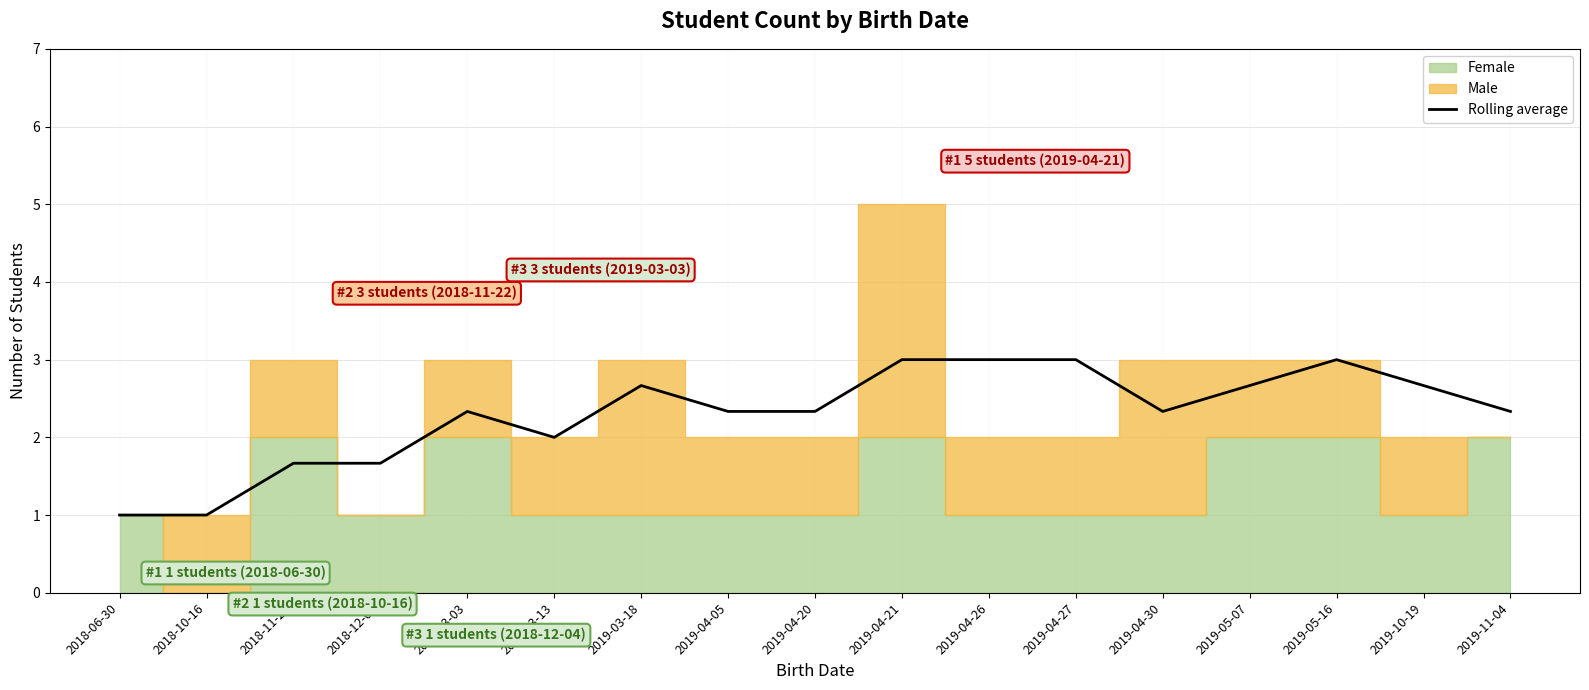

What is the difference between the second highest and minimum values?

2.0